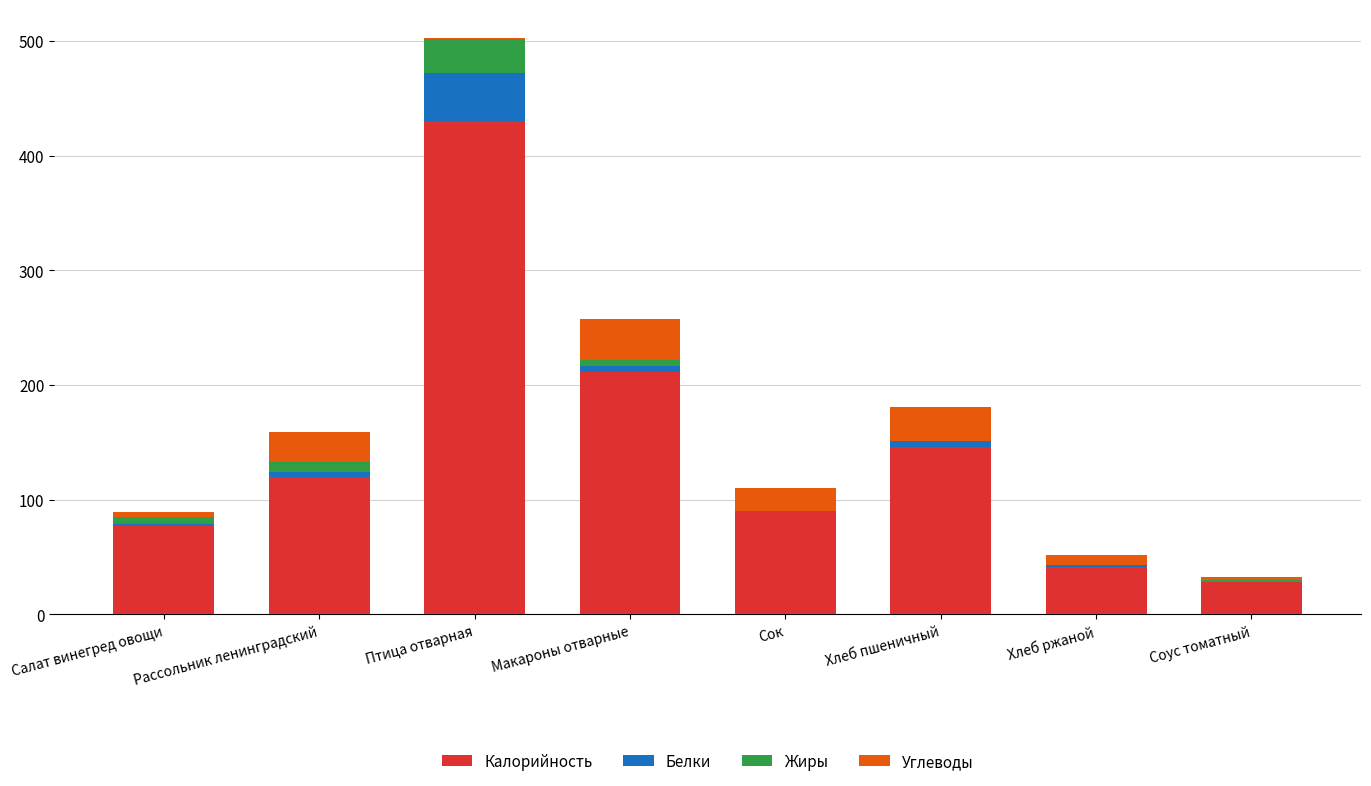

Are the bars grouped side by side (vs. stacked)?

No